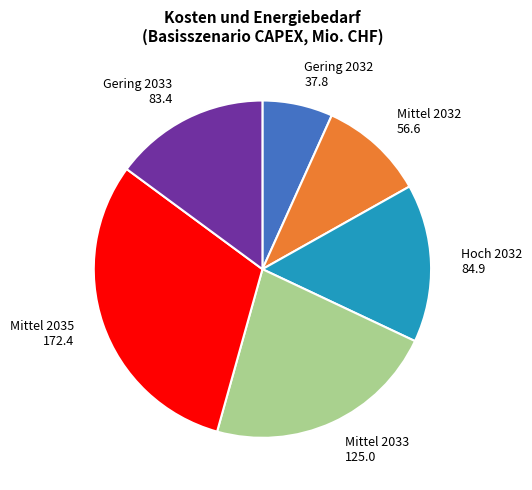

The Gering 2032 slice represents 16% of the pie. True or false?

False